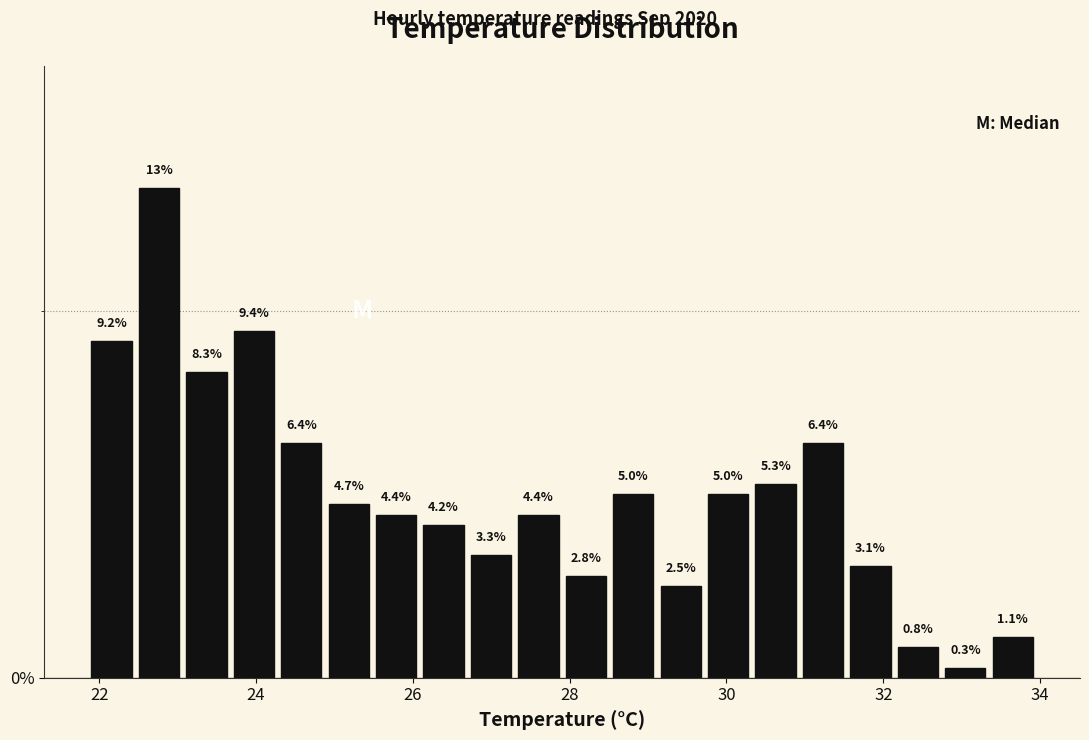

Around what value on the x-axis is the tallest bar? Give the approximate position of its centre, as read against the axis.

22.8